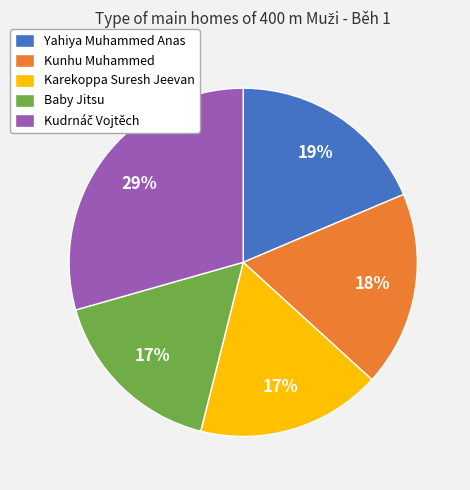

Approximately how many times larger is the value at Karekoppa Suresh Jeevan compared to Baby Jitsu?

1.0